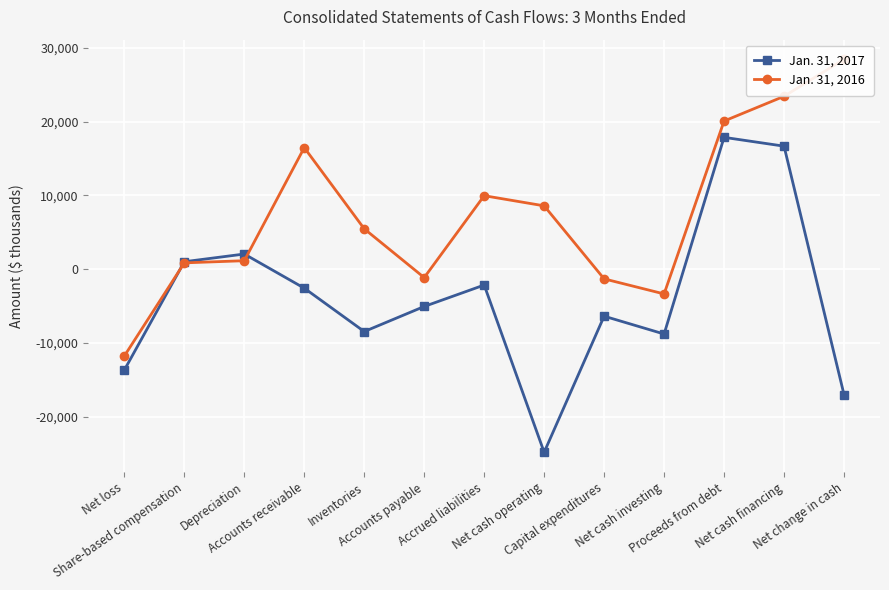

Rank the series by their average value, from lowest to highest.

Jan. 31, 2017, Jan. 31, 2016